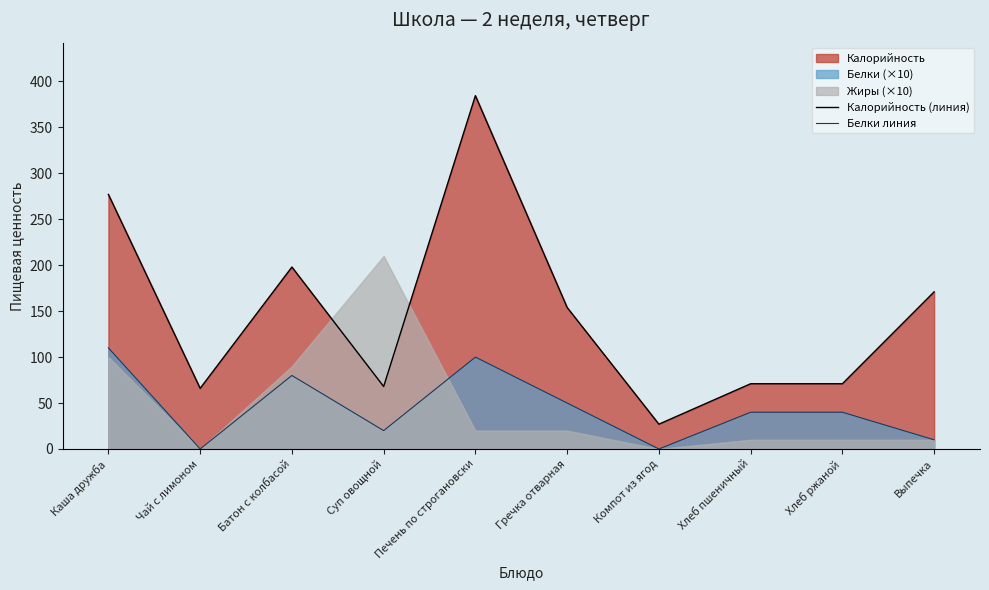

What is the difference between the Калорийность (линия) values at Компот из ягод and Выпечка?

144.0